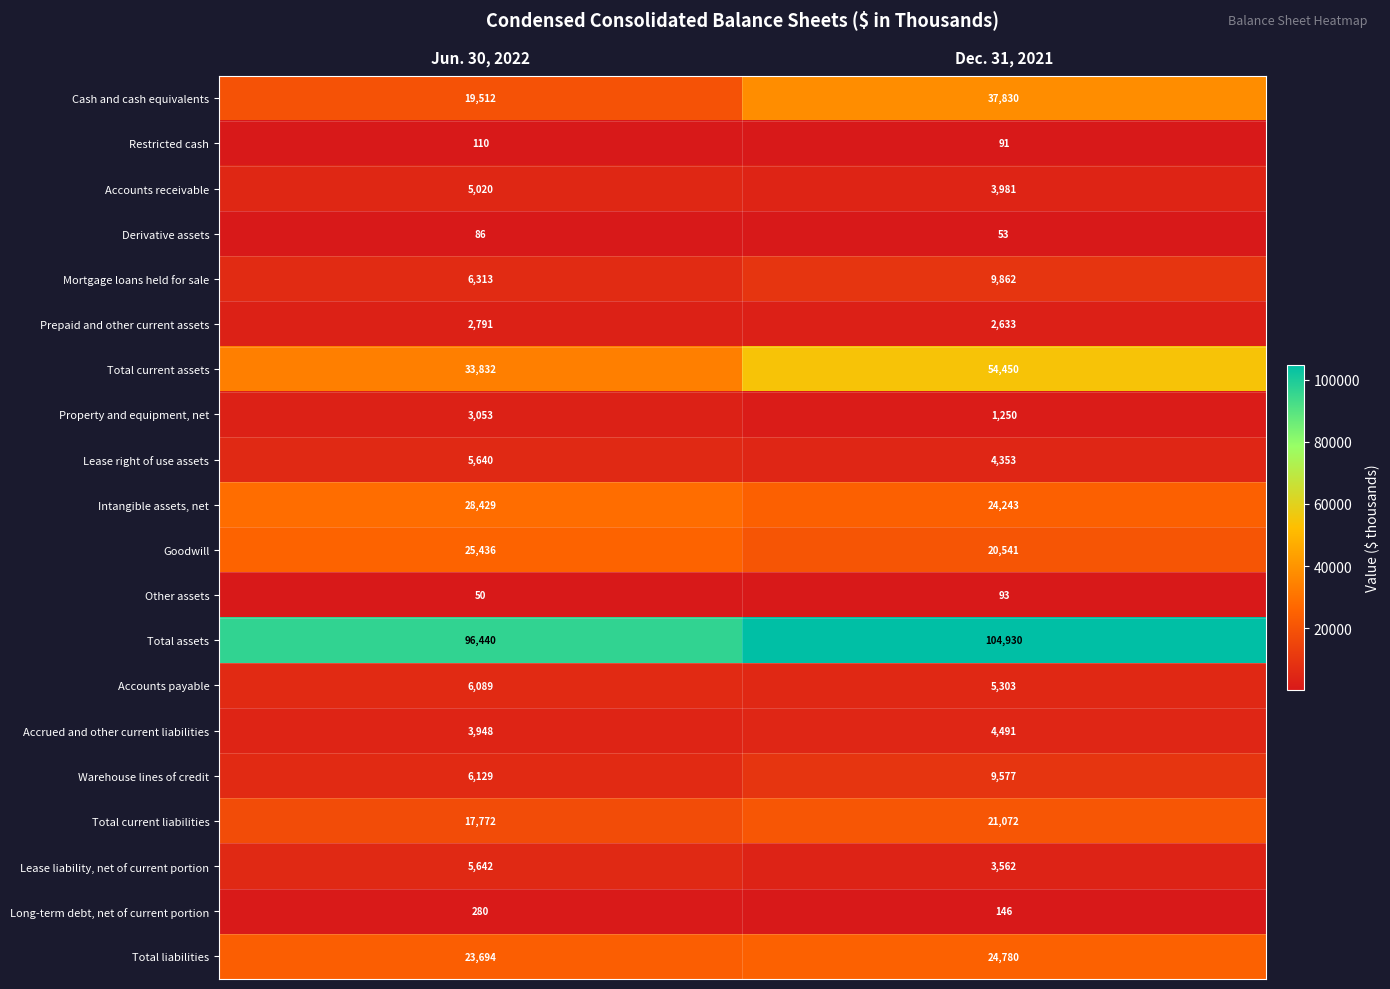

What is the sum of all Accounts receivable values?

9001